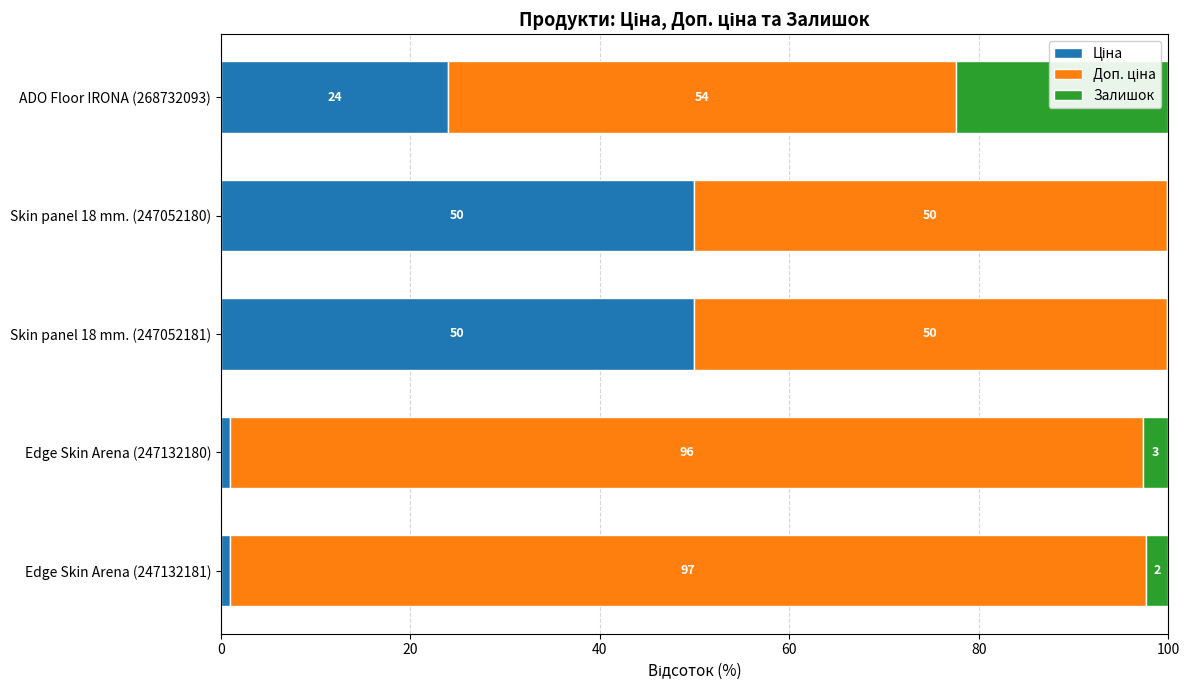

What is the total value across all series at Edge Skin Arena (247132180)?

100.0